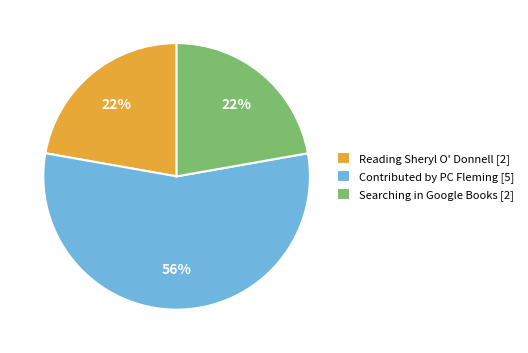

Count the number of slices in the pie.

3